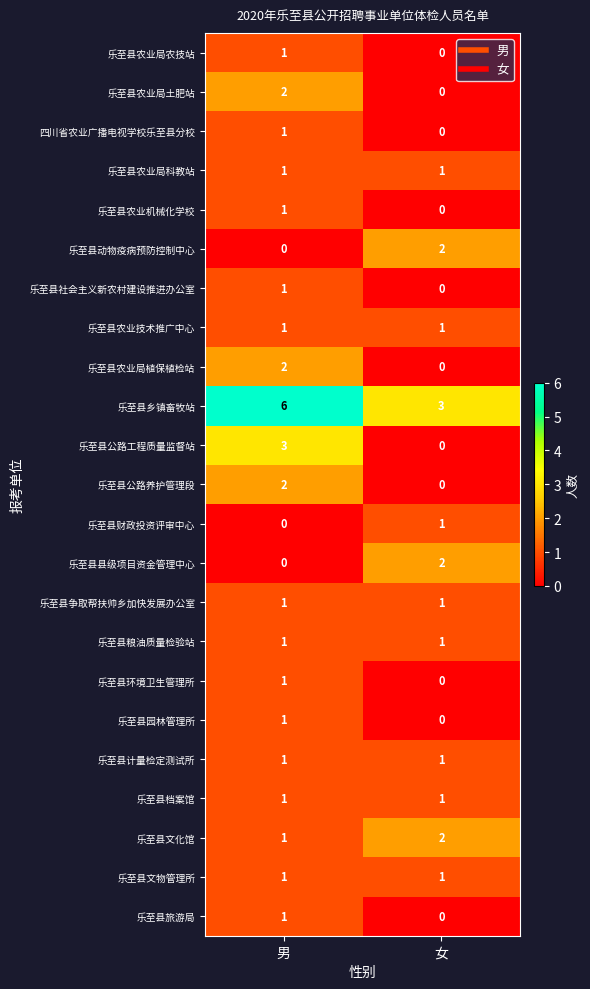

What is the difference between the highest and lowest values at 女?

3